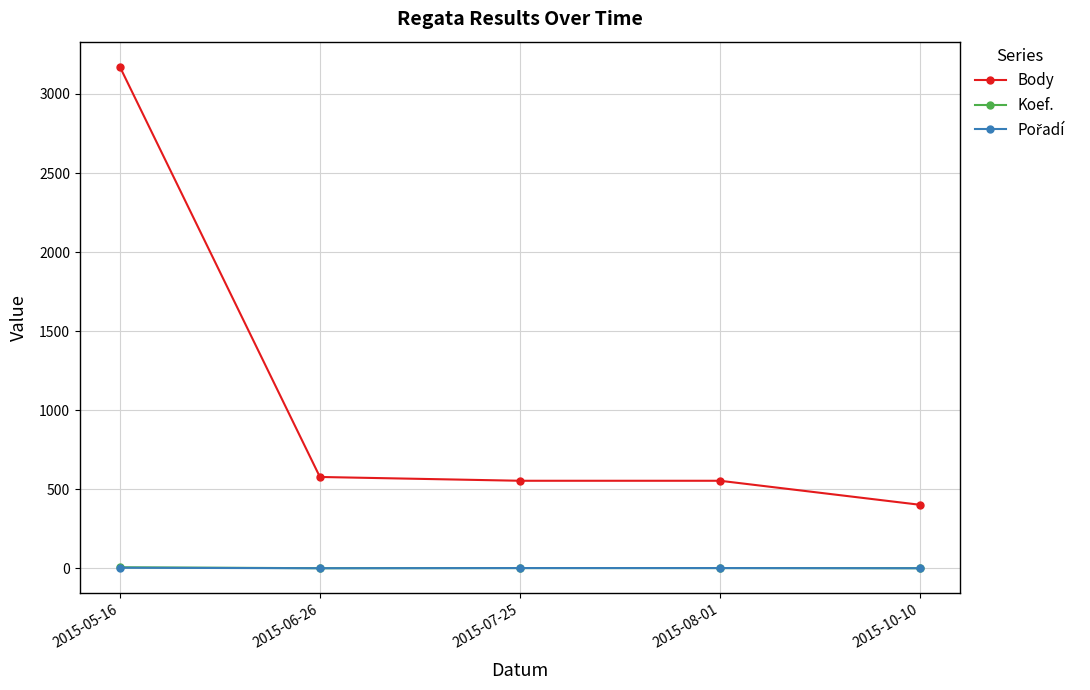

Does the chart display data point markers on the line(s)?

Yes